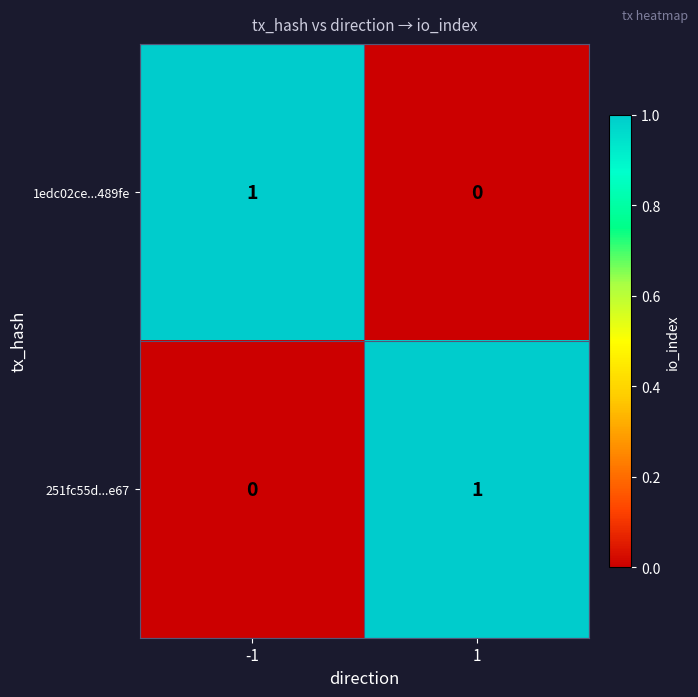

List the labels in order of 251fc55d...e67 value, smallest first.

-1, 1